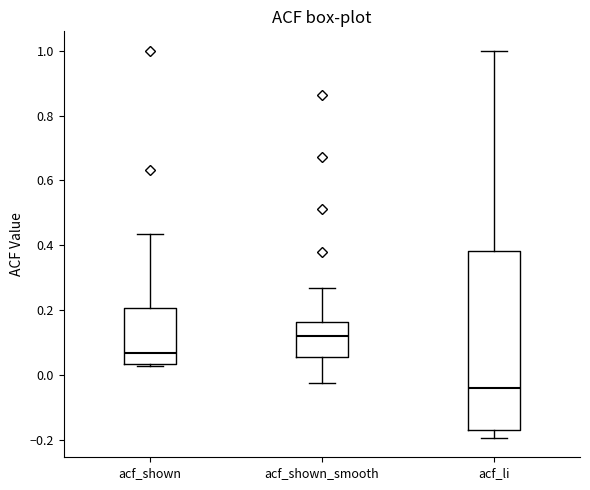

Reading left to right, read every box against the y-axis: the position of its median line, the range the box covers, and the ends of its whiskers. The values are not printed on the chart, so give them approximately, as read against the axis.

acf_shown: median 0.06, box 0.04 to 0.20, whiskers 0.02 to 0.44
acf_shown_smooth: median 0.12, box 0.06 to 0.16, whiskers -0.02 to 0.26
acf_li: median -0.04, box -0.18 to 0.38, whiskers -0.20 to 1.00